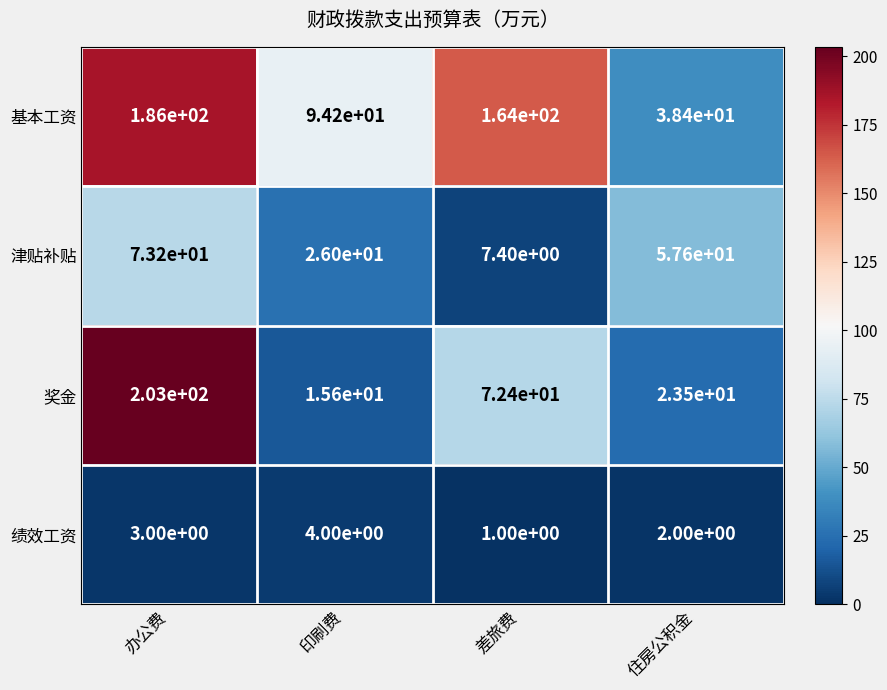

At how many categories does at least one series exceed 5?

4